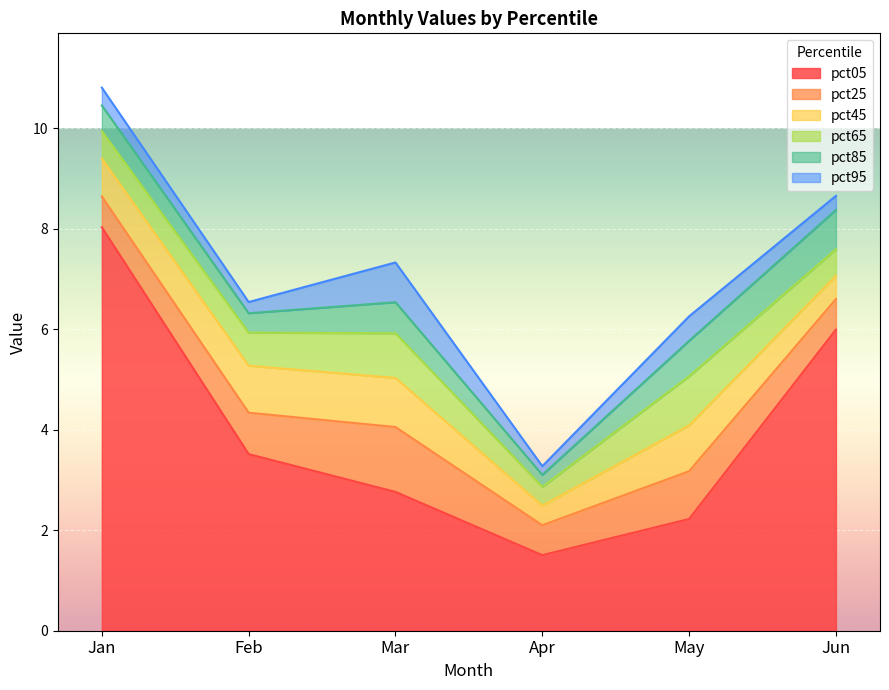

True or false: pct45 has a value of 0.4 at May.

False